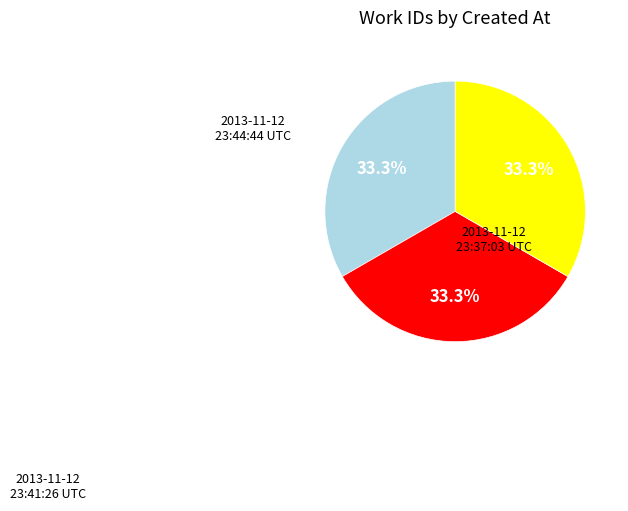

To the nearest percent, what percentage of the pie is 2013-11-12 23:37:03 UTC?

33%